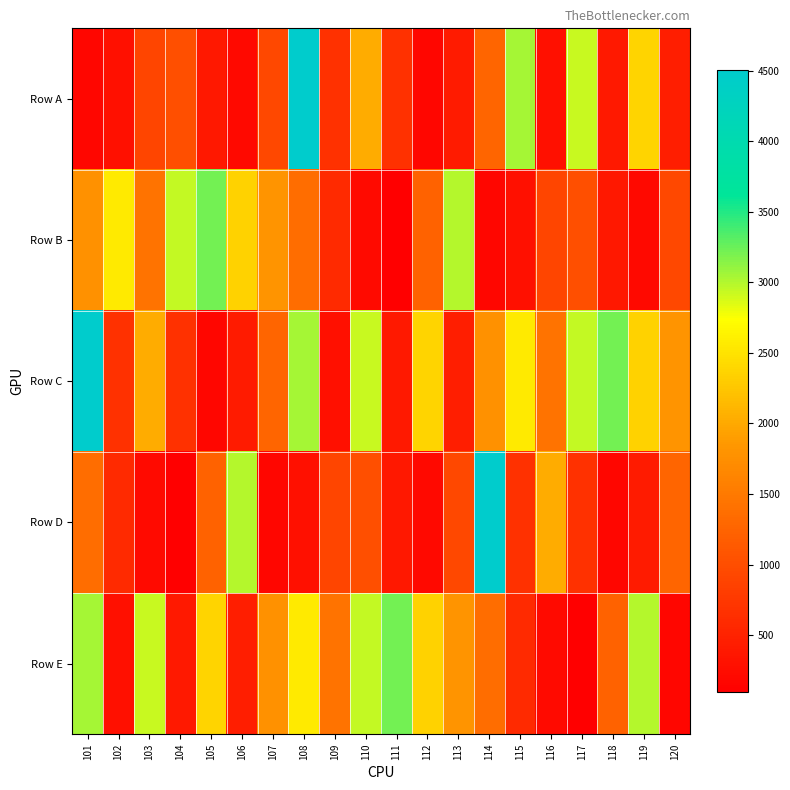

How many series are shown in this chart?

5